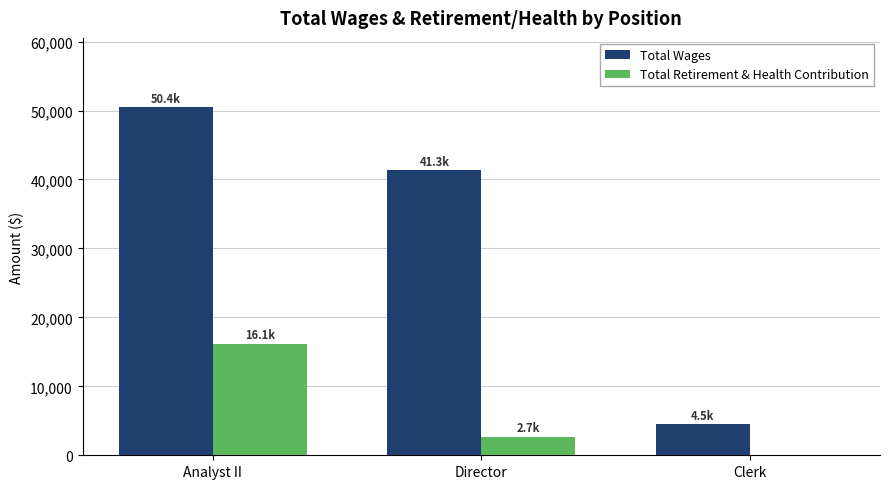

What is the sum of all Total Wages values?

96252